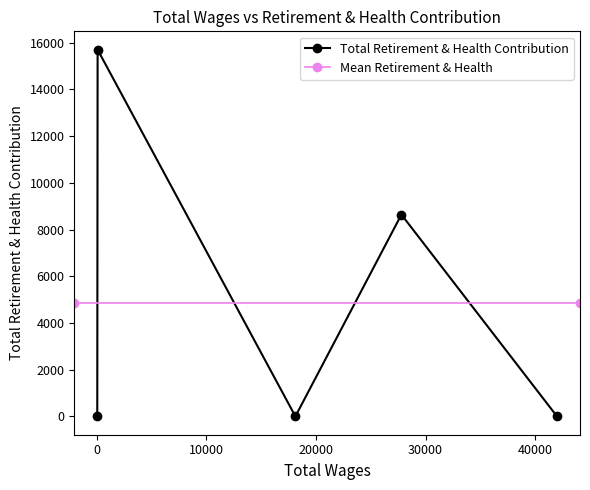

The chart shows a value of 8701 at 18120.0. True or false?

False